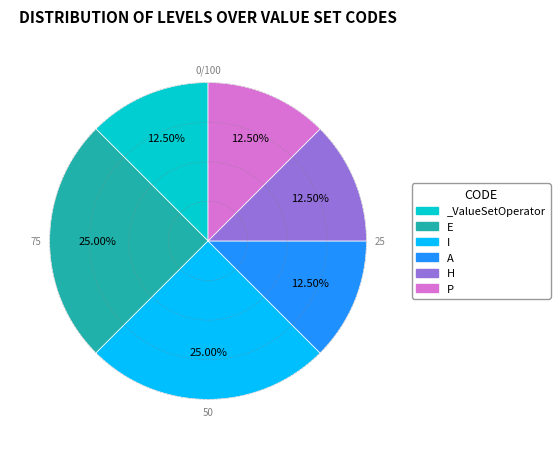

Does E represent more than half of the total?

No